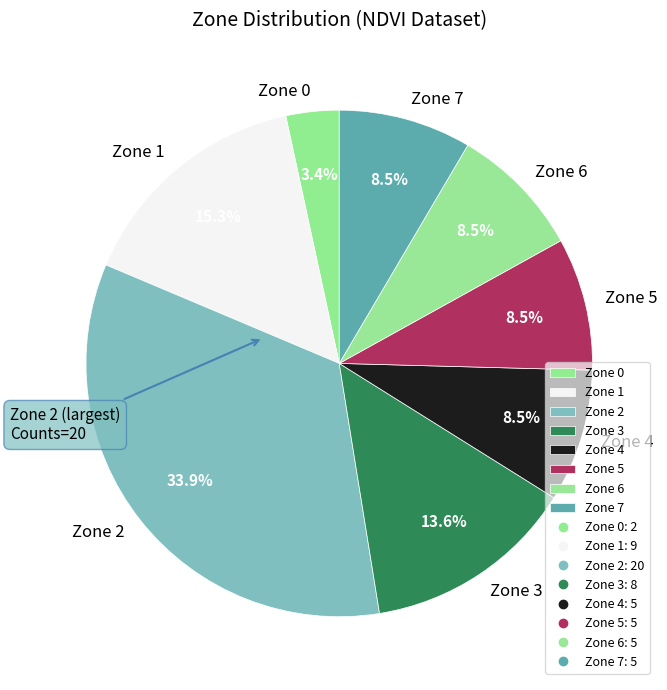

Is there any slice that represents more than half of the pie?

No